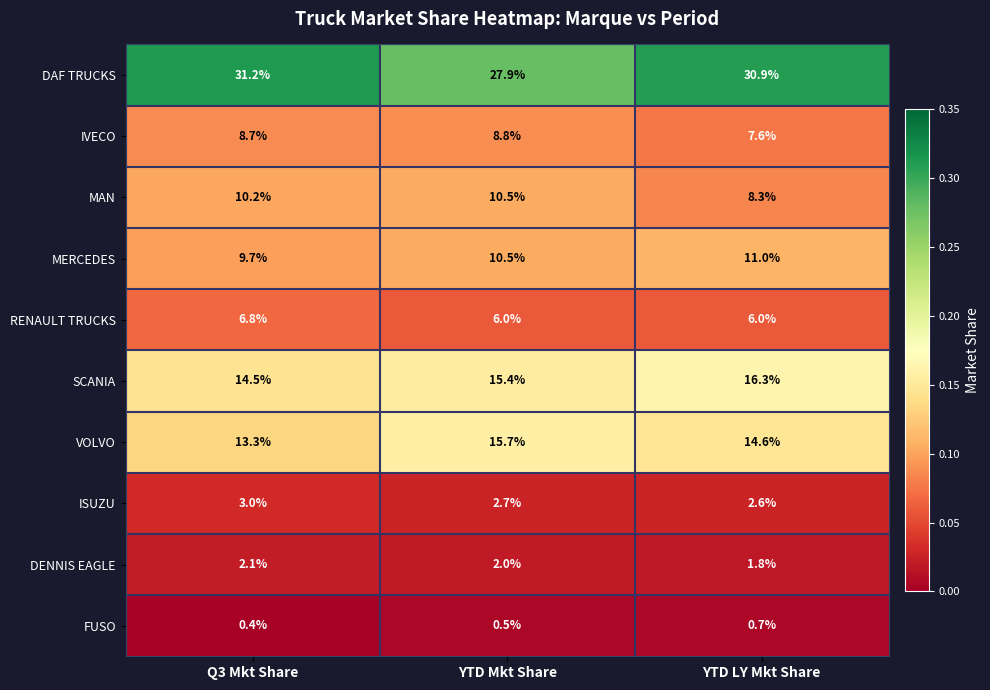

What is the greatest value displayed?

31.2